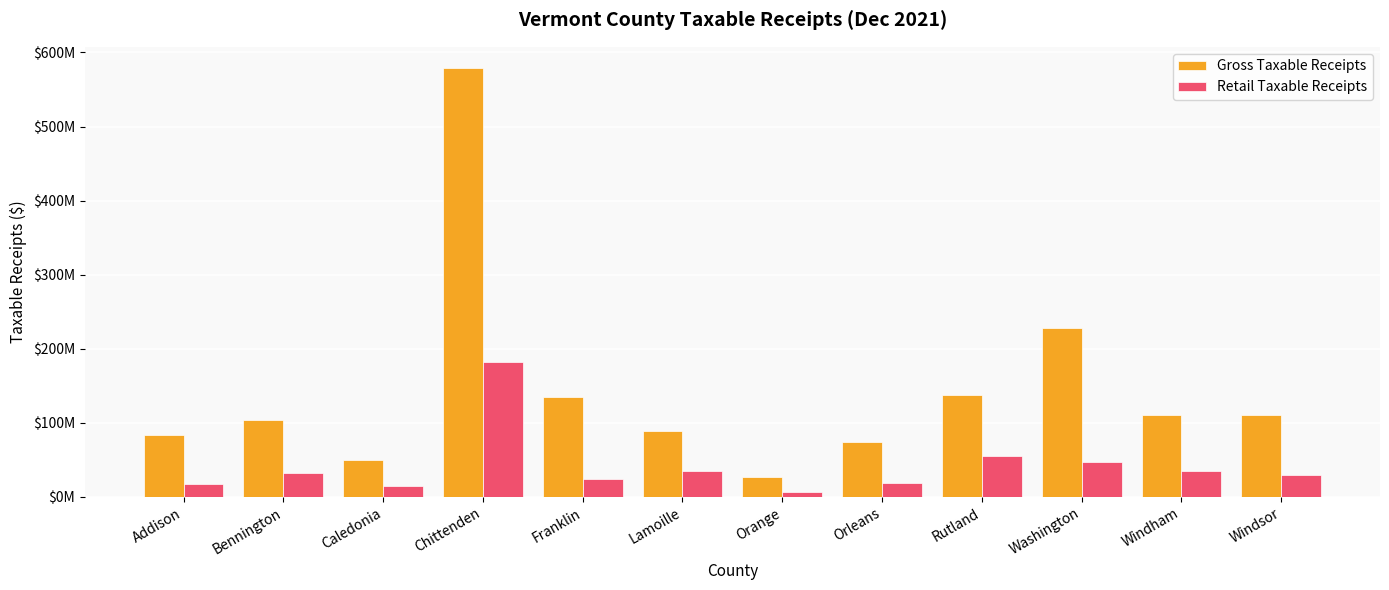

What are all the series names shown in the legend?

Gross Taxable Receipts, Retail Taxable Receipts